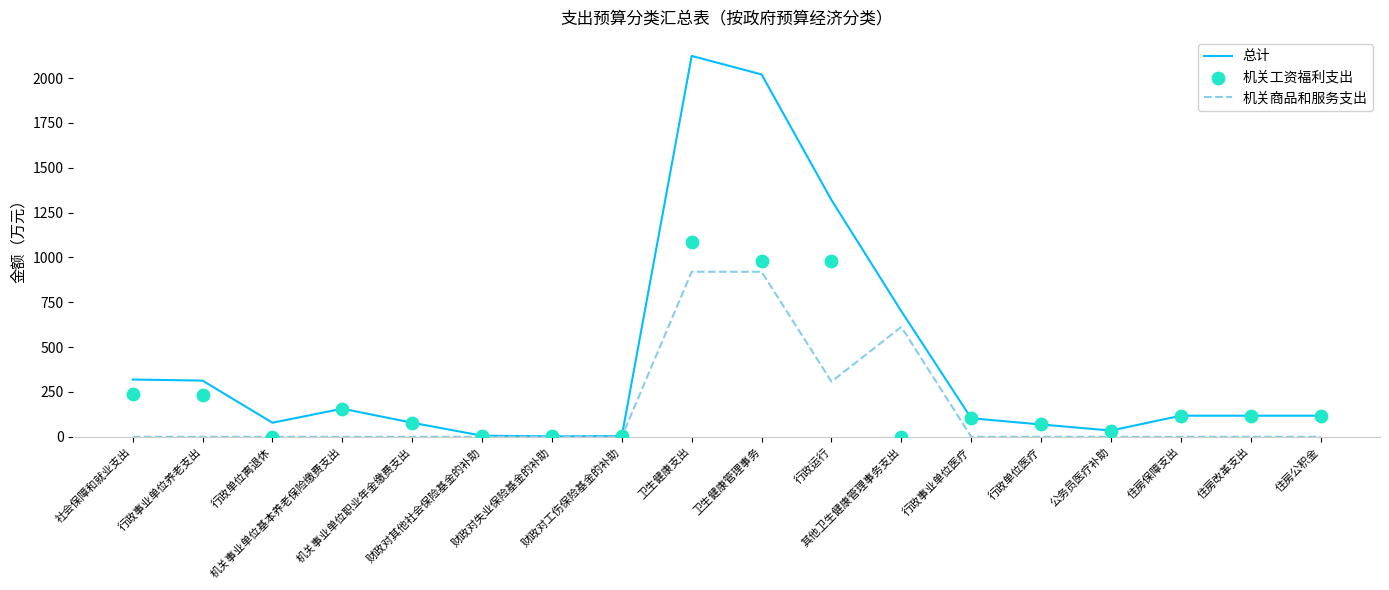

What are all the series names shown in the legend?

总计, 机关商品和服务支出, 机关工资福利支出